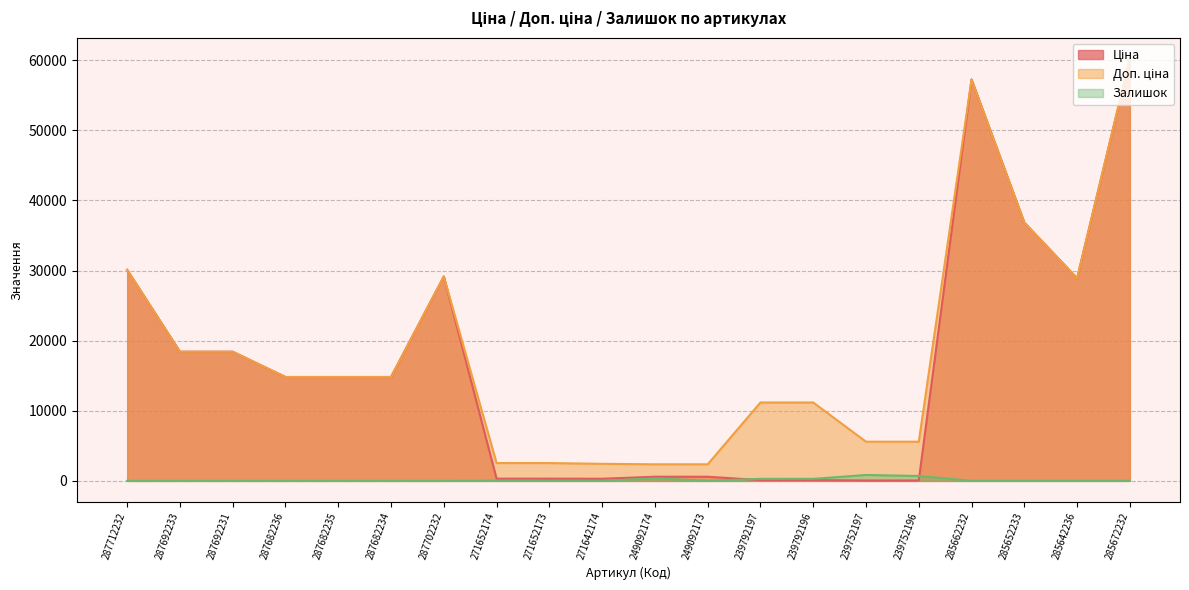

The Доп. ціна series shows 5591.0 at 239752196. True or false?

True